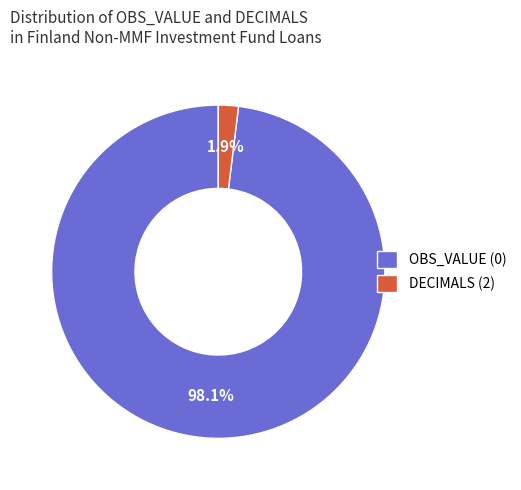

Do DECIMALS (2) and OBS_VALUE (0) together represent more than half of the pie?

Yes